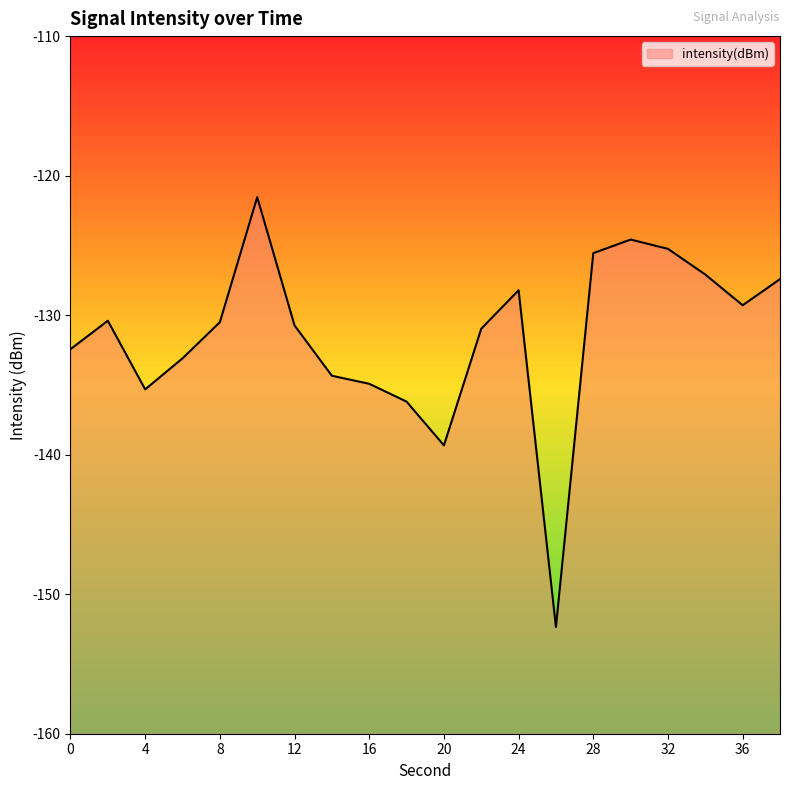

Is it true that the value at 16 is -134.9?

True